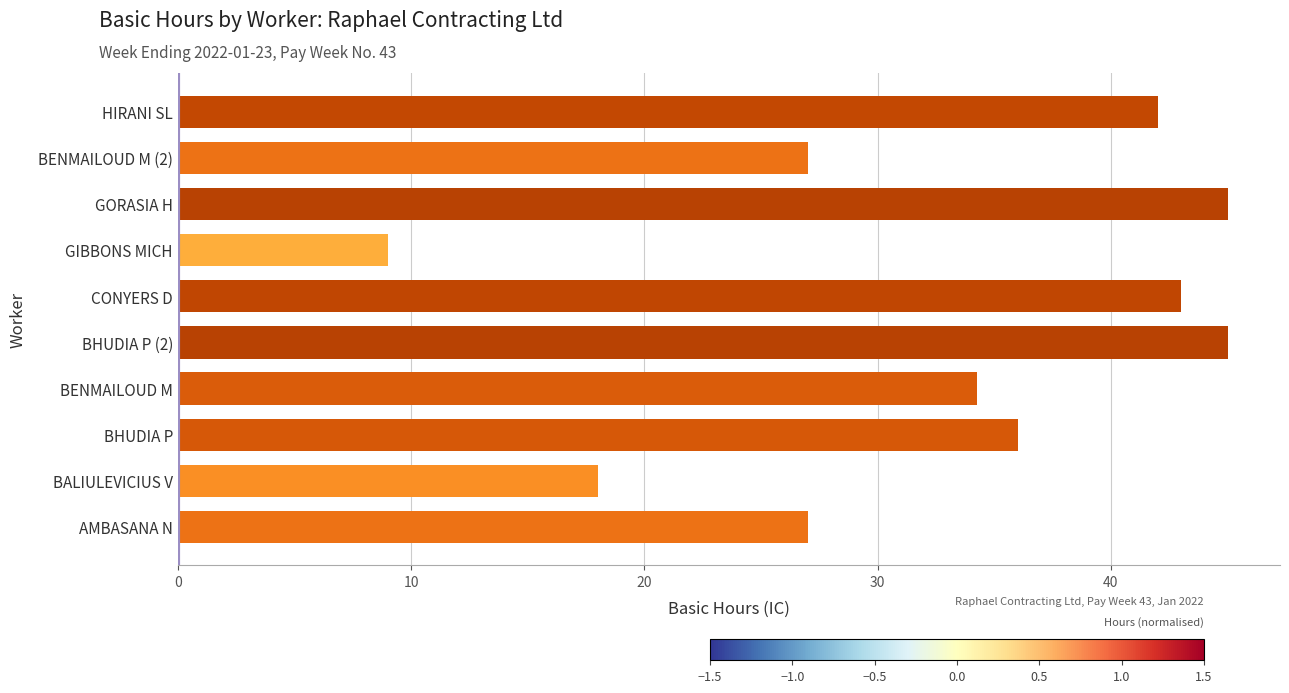

How many data points does each series have?

10